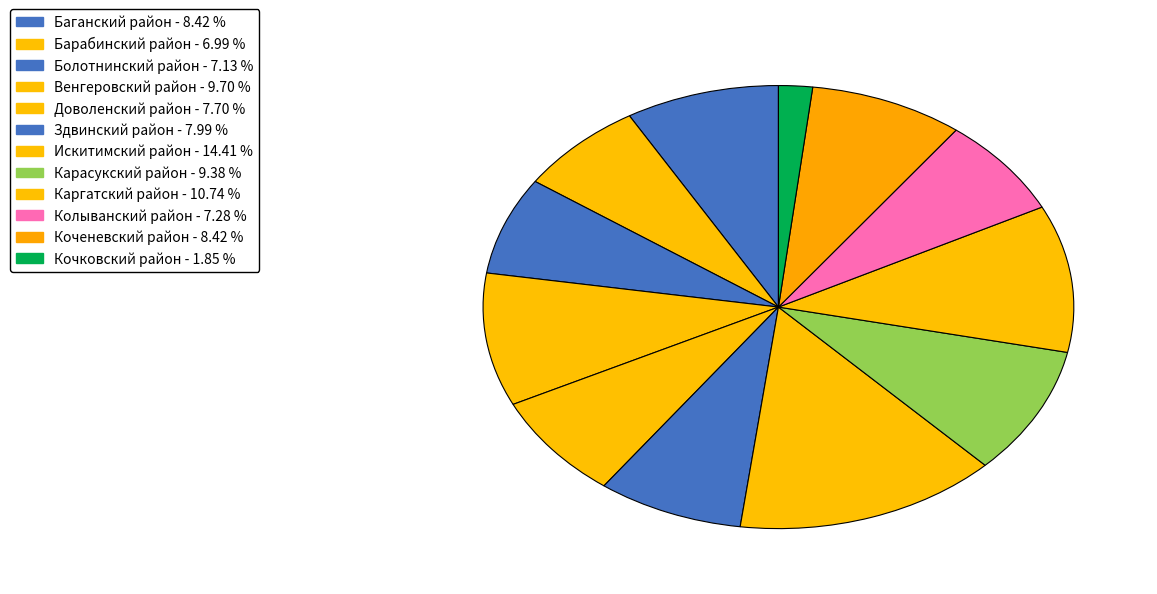

How many segments does this pie chart have?

12